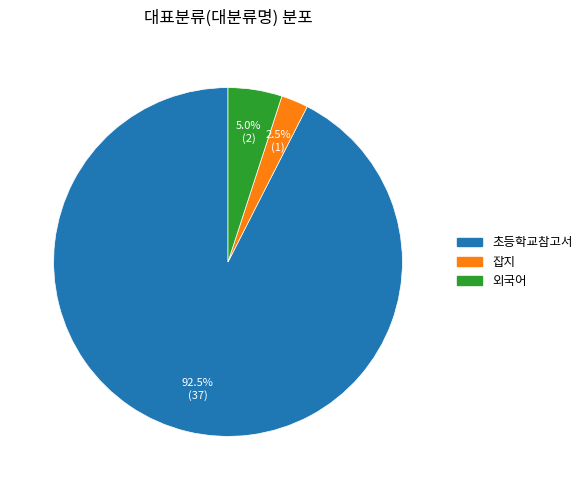

Between 잡지 and 초등학교참고서, which is larger?

초등학교참고서